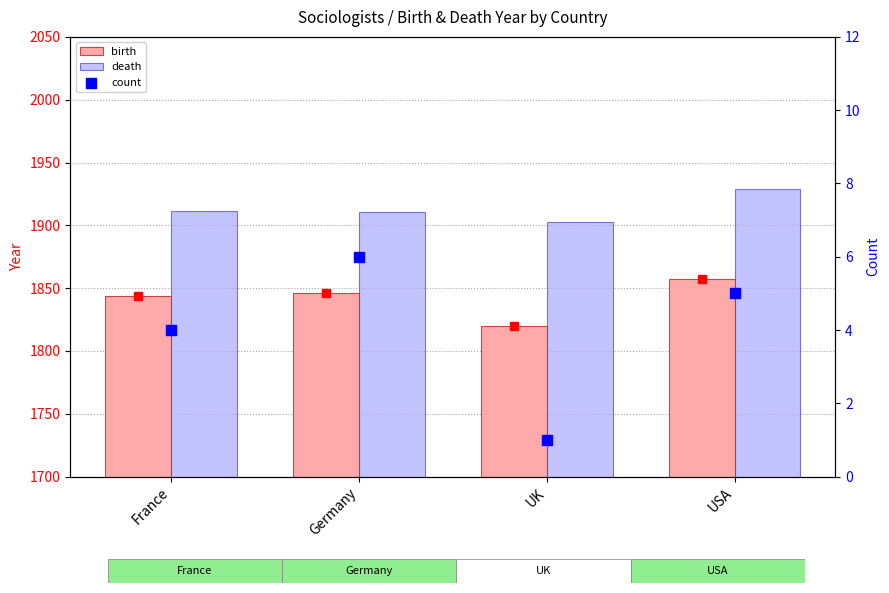

What is the total value across all series at Germany?

3763.3